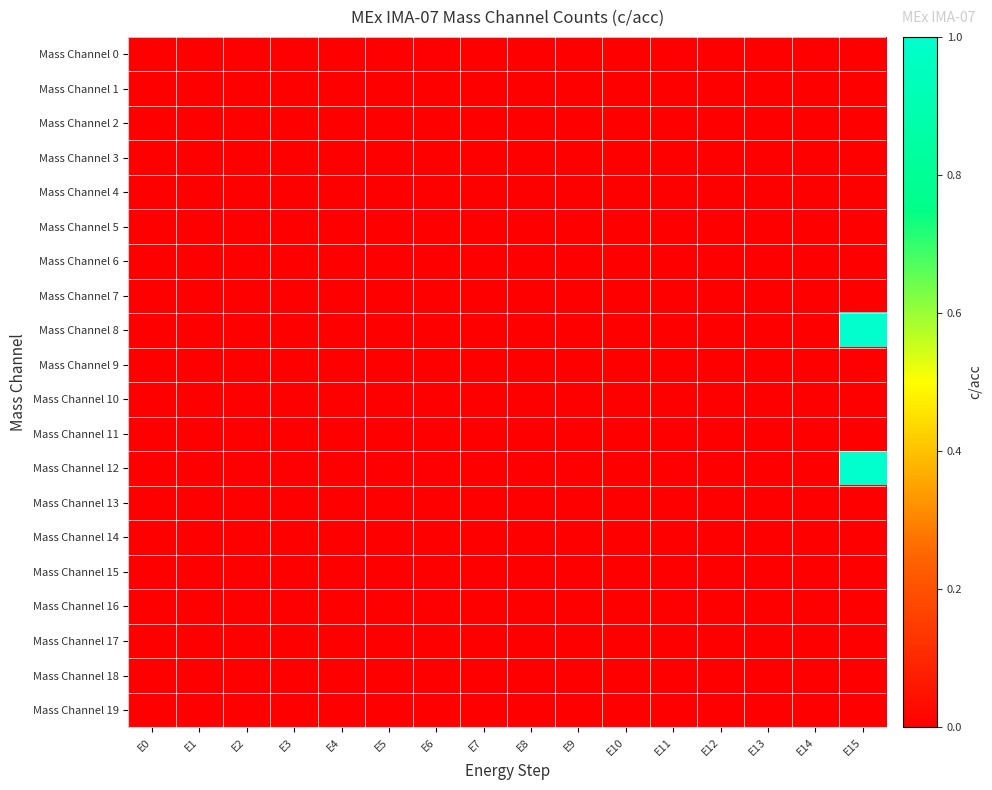

List the series in order of their peak value, lowest first.

Mass Channel 0, Mass Channel 1, Mass Channel 2, Mass Channel 3, Mass Channel 4, Mass Channel 5, Mass Channel 6, Mass Channel 7, Mass Channel 9, Mass Channel 10, Mass Channel 11, Mass Channel 13, Mass Channel 14, Mass Channel 15, Mass Channel 16, Mass Channel 17, Mass Channel 18, Mass Channel 19, Mass Channel 8, Mass Channel 12